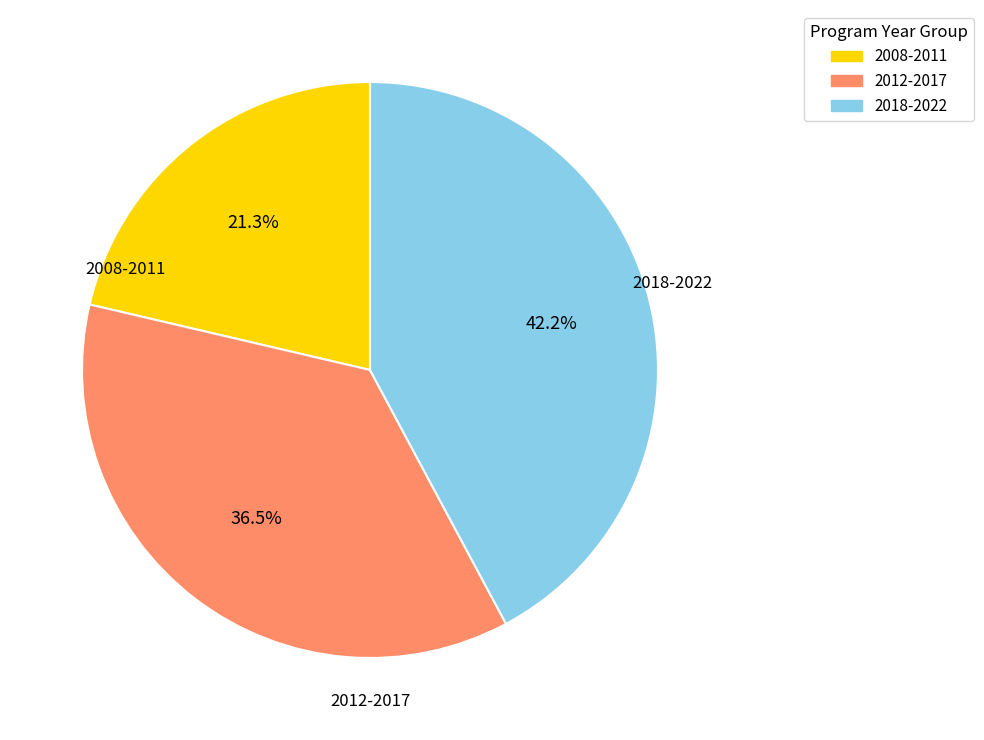

Does any single category account for the majority?

No